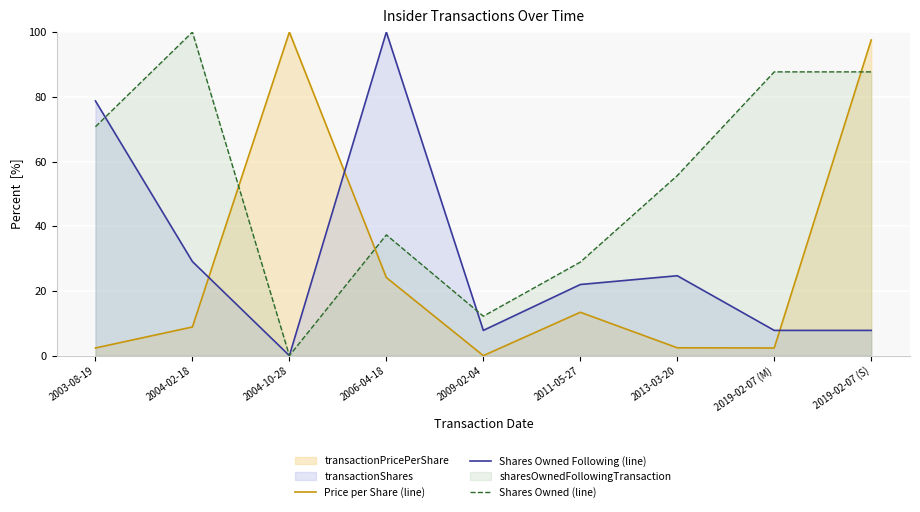

Which category has the highest value in the Price per Share (line) series?

2004-10-28